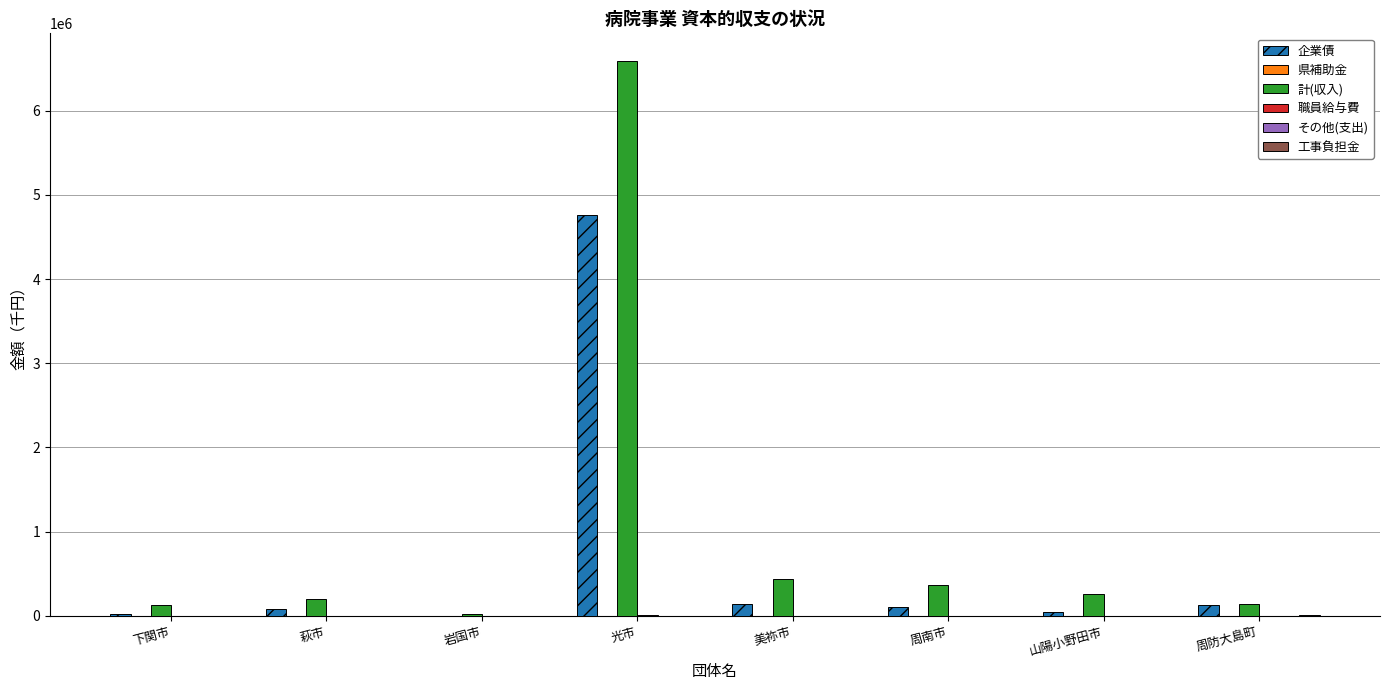

What is the sum of all 計(収入) values?

8144058